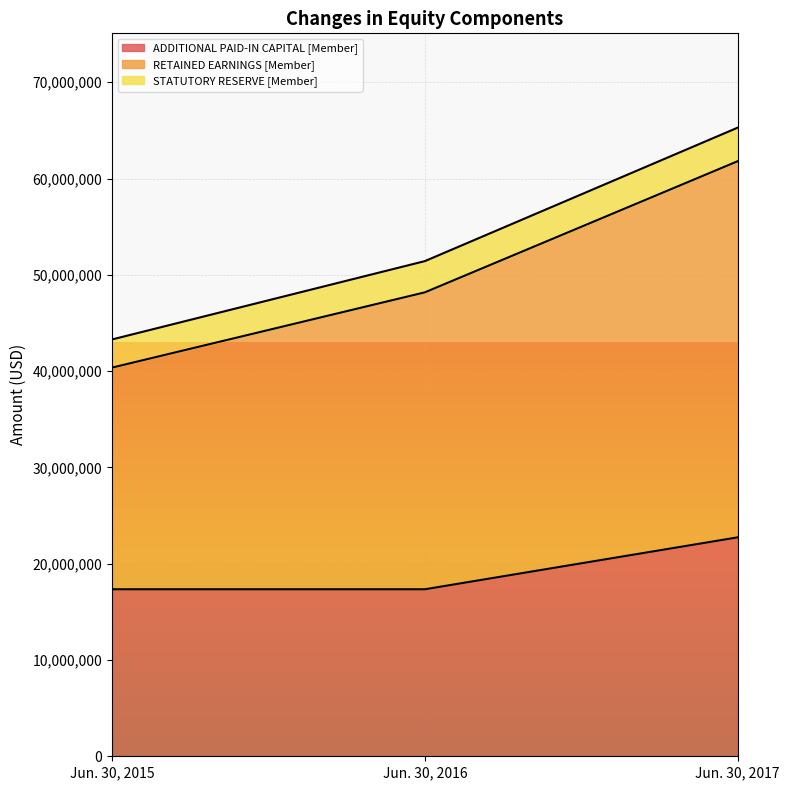

Does the chart display data point markers on the line(s)?

No